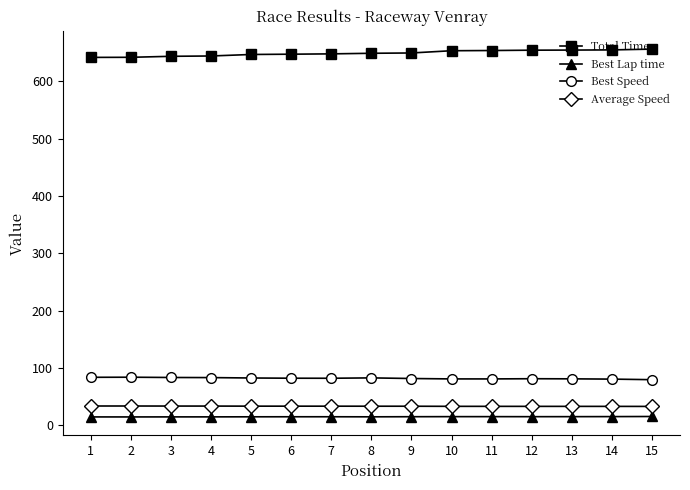

What is the maximum value shown in the chart?

656.4